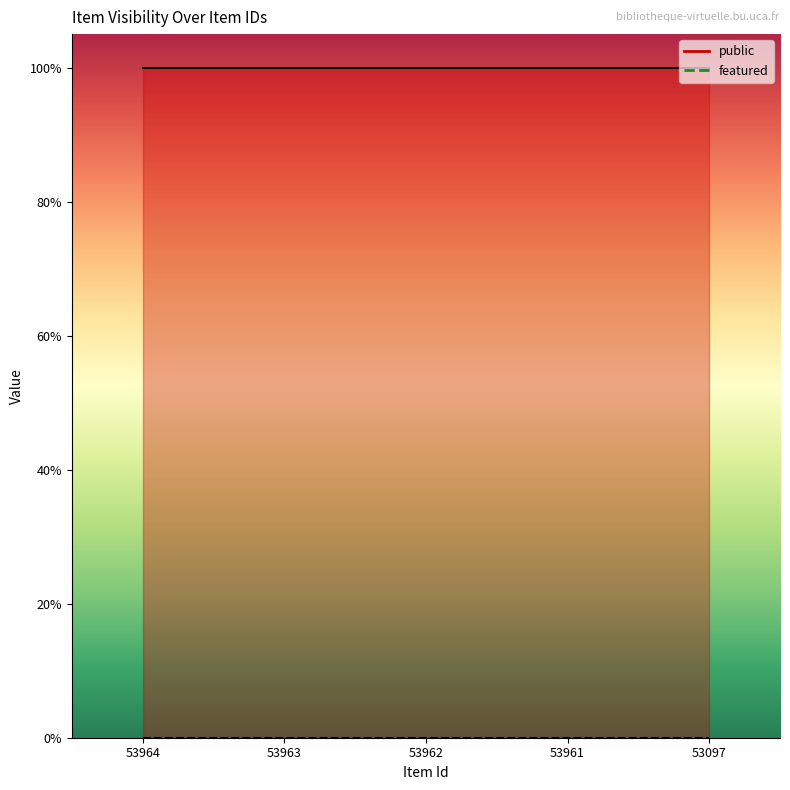

The public series shows 1 at 53964. True or false?

True